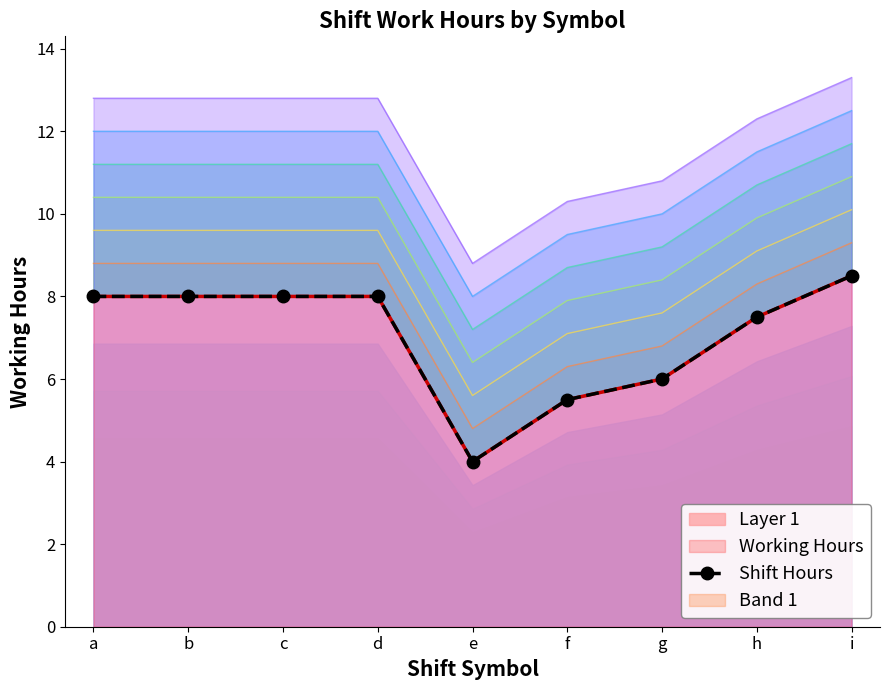

What is the difference between the maximum and minimum values?

4.5